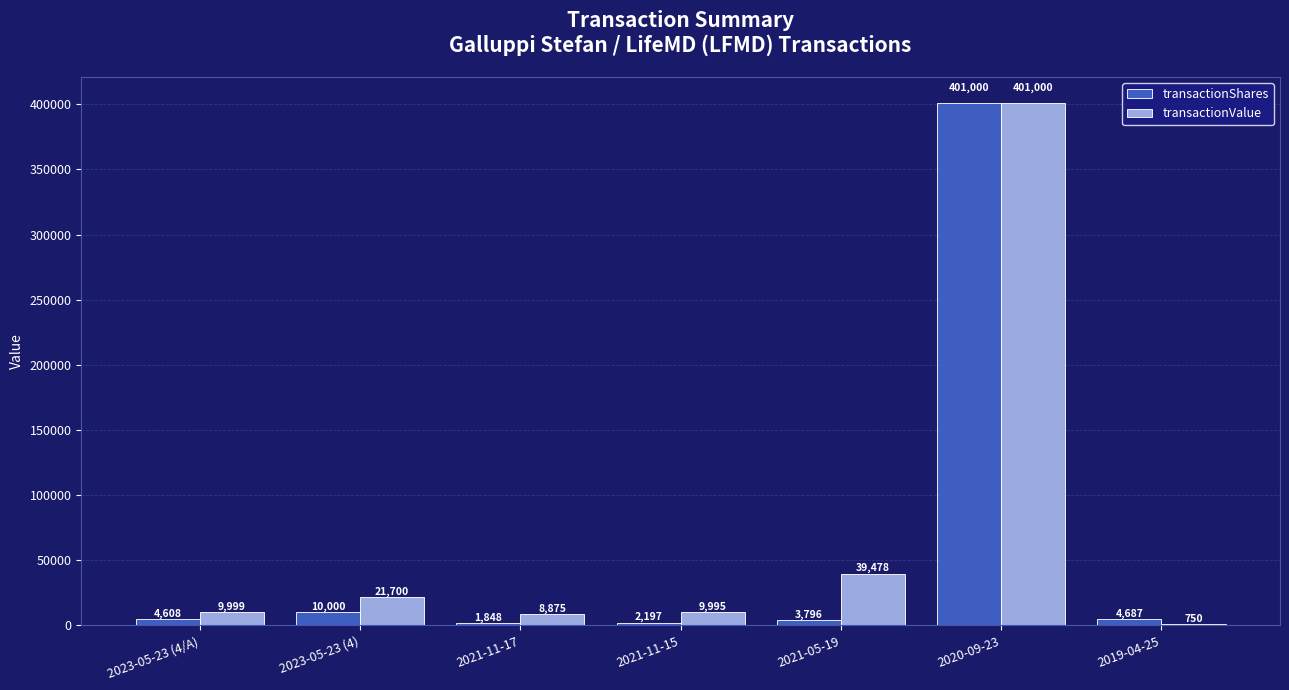

How many groups of bars are there?

7